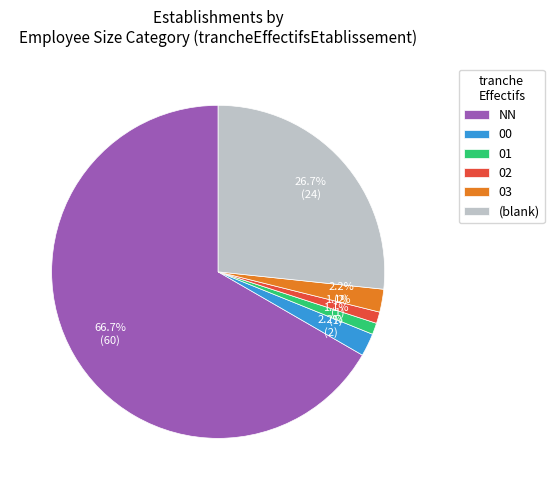

Which slice is the largest?

NN